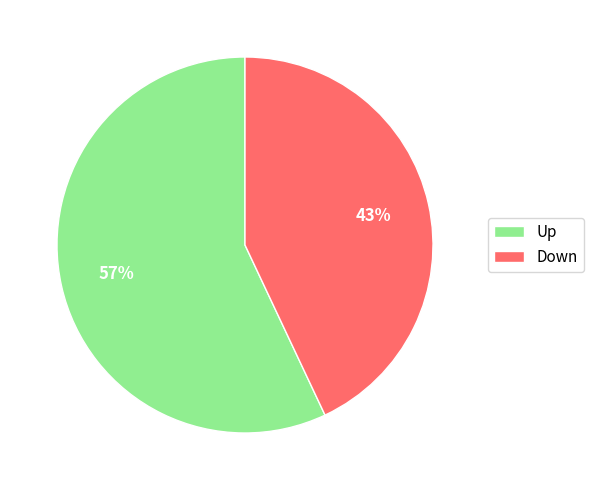

Is the sum of Up and Down greater than half?

Yes